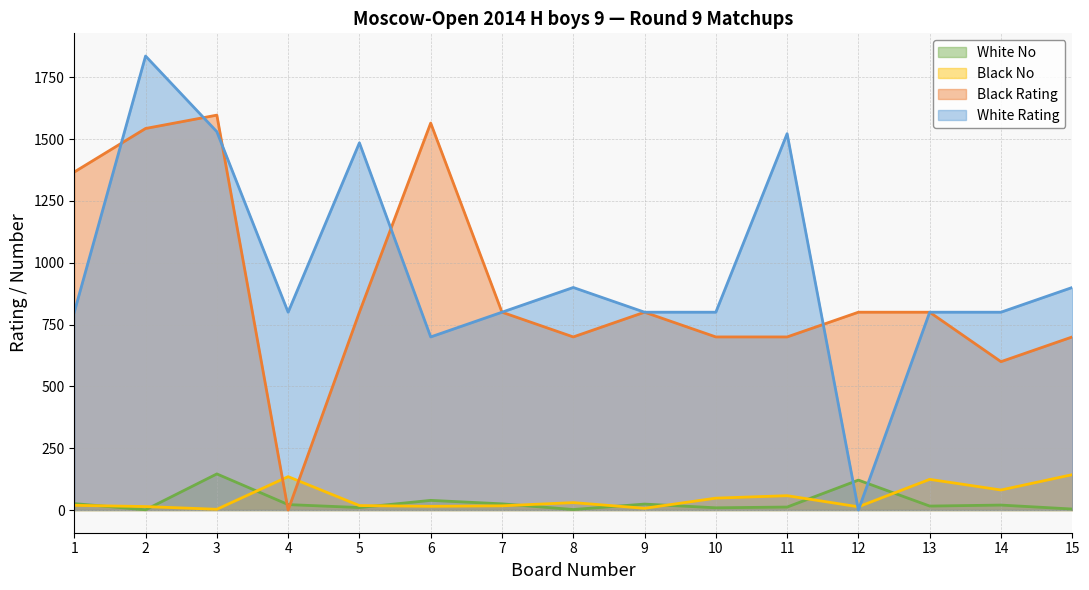

Where is the first local maximum for Black Rating?

3